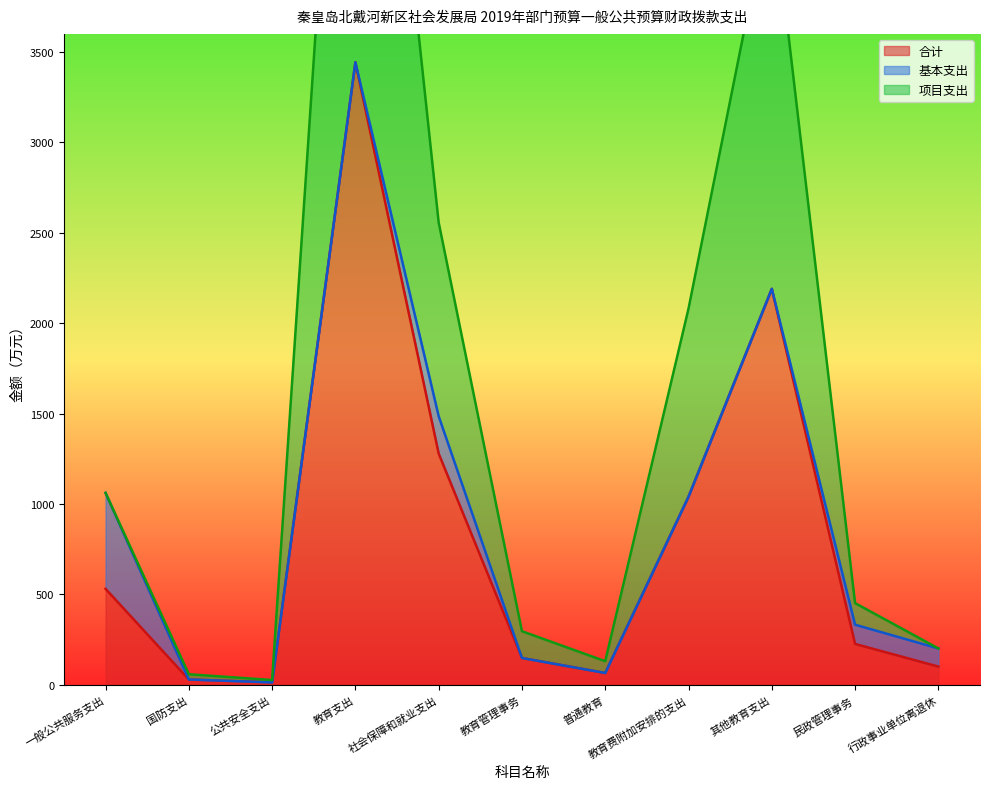

True or false: 合计 has more than 0 points higher than both neighbors.

True